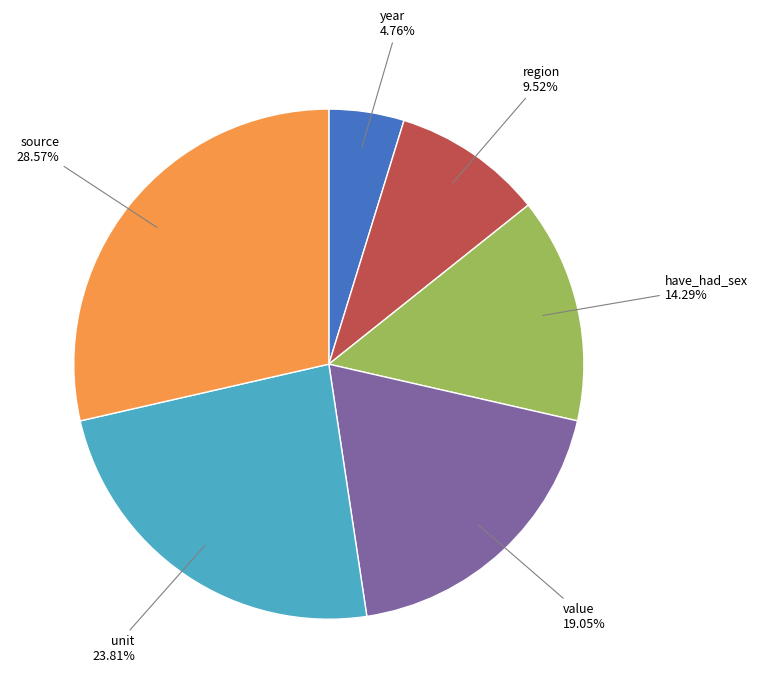

How many slices are in this pie chart?

6